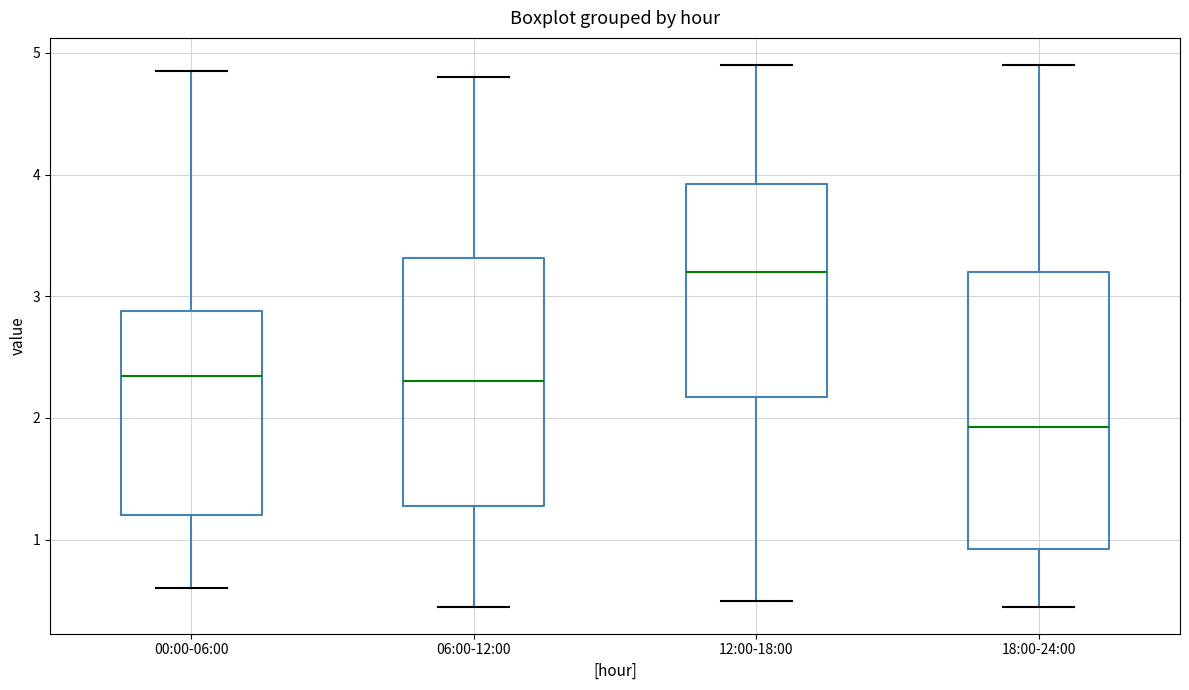

Which box is the tallest, from its lower edge to its upper edge?

18:00-24:00